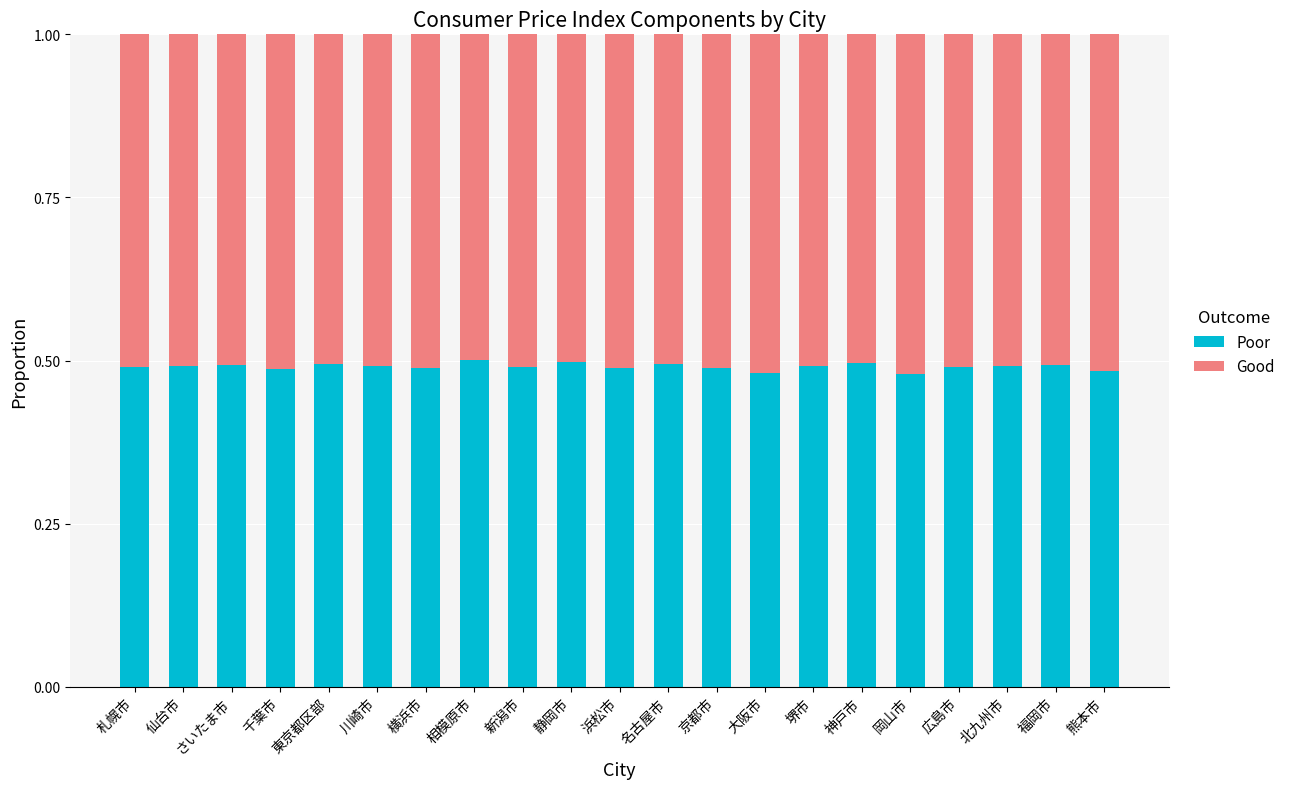

True or false: Poor has a value of 0.3 at 神戸市.

False